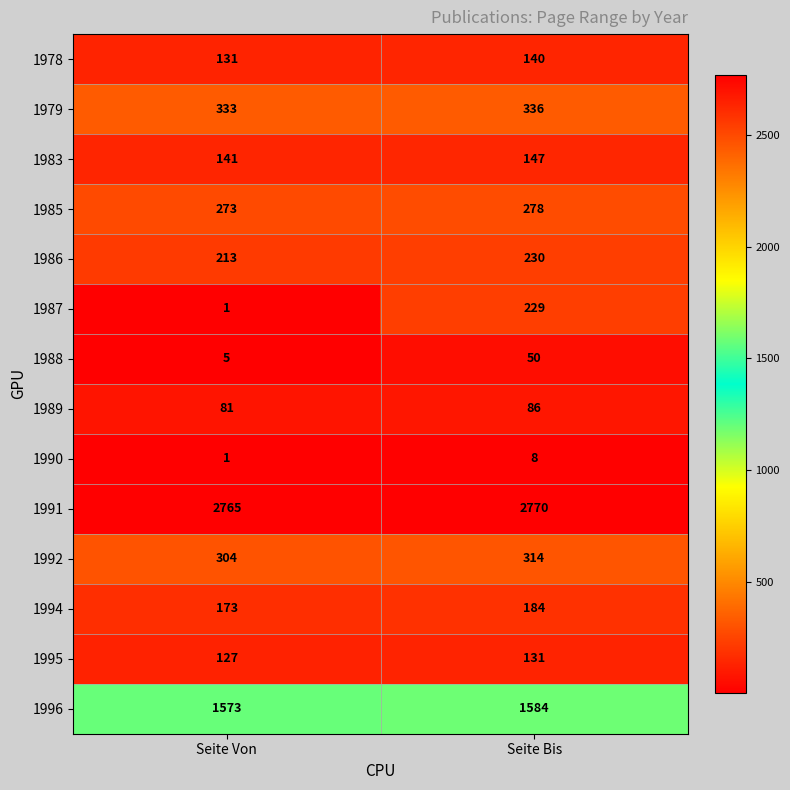

What is the total value across all series at Seite Bis?

6487